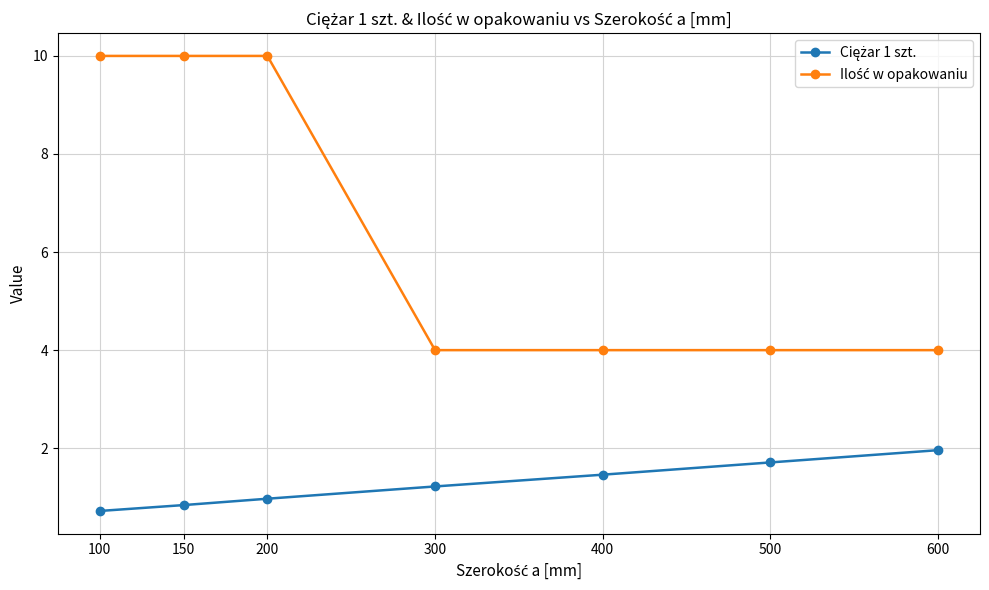

What is the spread (max minus min) of values at 200?

9.0